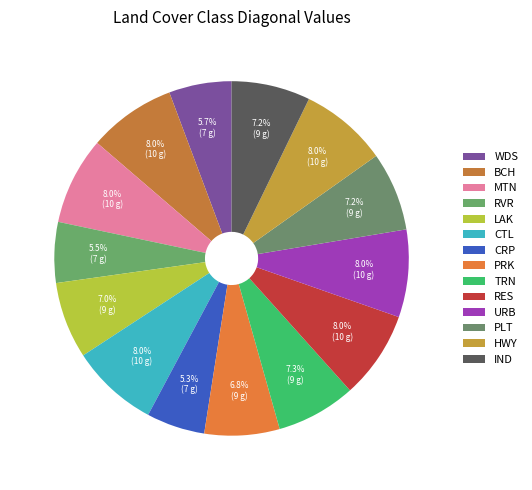

To the nearest percent, what percentage of the pie is IND?

7%